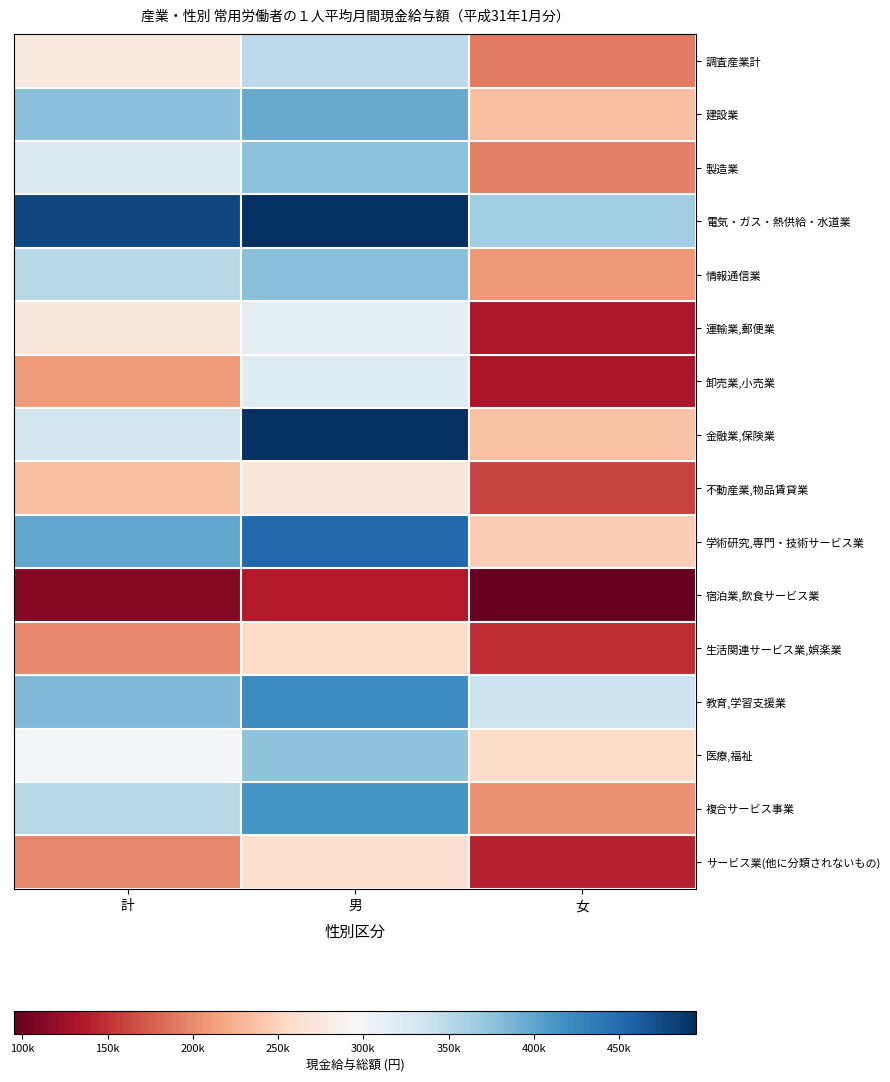

Reading right to left, what are all the values shown in this chart?

調査産業計: 女=191759	男=346764	計=276321
建設業: 女=234868	男=396361	計=378522
製造業: 女=194132	男=377481	計=323950
電気・ガス・熱供給・水道業: 女=365035	男=495154	計=477030
情報通信業: 女=208722	男=378082	計=350564
運輸業,郵便業: 女=133502	男=314965	計=272822
卸売業,小売業: 女=132044	男=319451	計=209568
金融業,保険業: 女=237155	男=494639	計=332107
不動産業,物品賃貸業: 女=160657	男=270849	計=234547
学術研究,専門・技術サービス業: 女=246219	男=451487	計=398839
宿泊業,飲食サービス業: 女=95227	男=135850	計=110925
生活関連サービス業,娯楽業: 女=148265	男=256603	計=199543
教育,学習支援業: 女=336872	男=421672	計=383075
医療,福祉: 女=259166	男=376259	計=297438
複合サービス事業: 女=205924	男=412936	計=350582
サービス業(他に分類されないもの): 女=140582	男=262156	計=199871